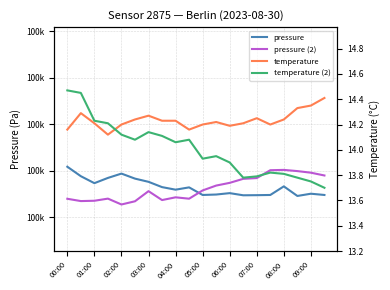

What is the value of the temperature point at the 14th from the left?

14.2